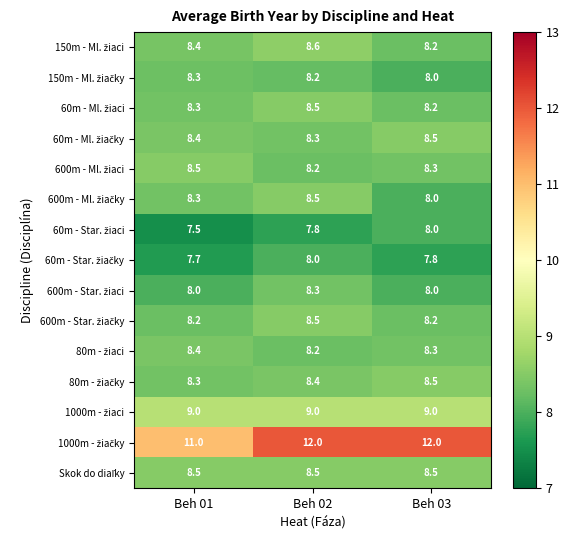

What is the greatest value displayed?

12.0